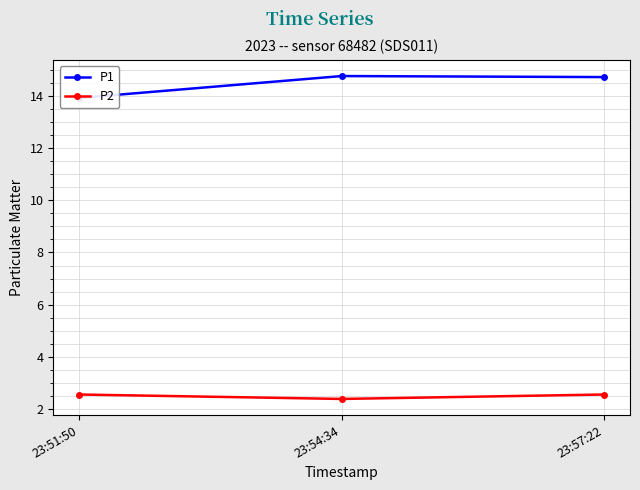

Rank the series by their average value, from highest to lowest.

P1, P2